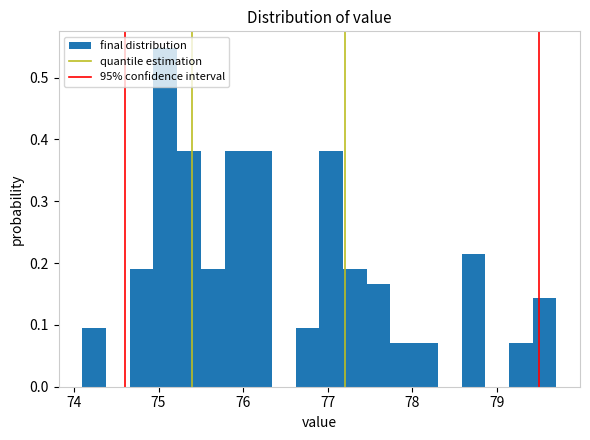

Around what value on the x-axis is the tallest bar? Give the approximate position of its centre, as read against the axis.

75.1